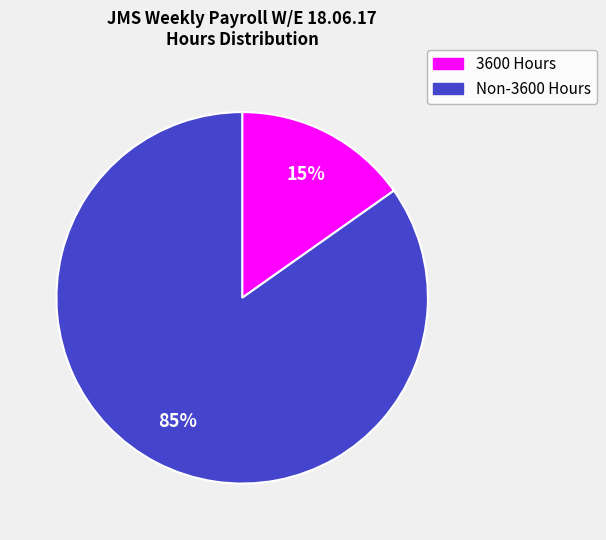

How many slices are in this pie chart?

2